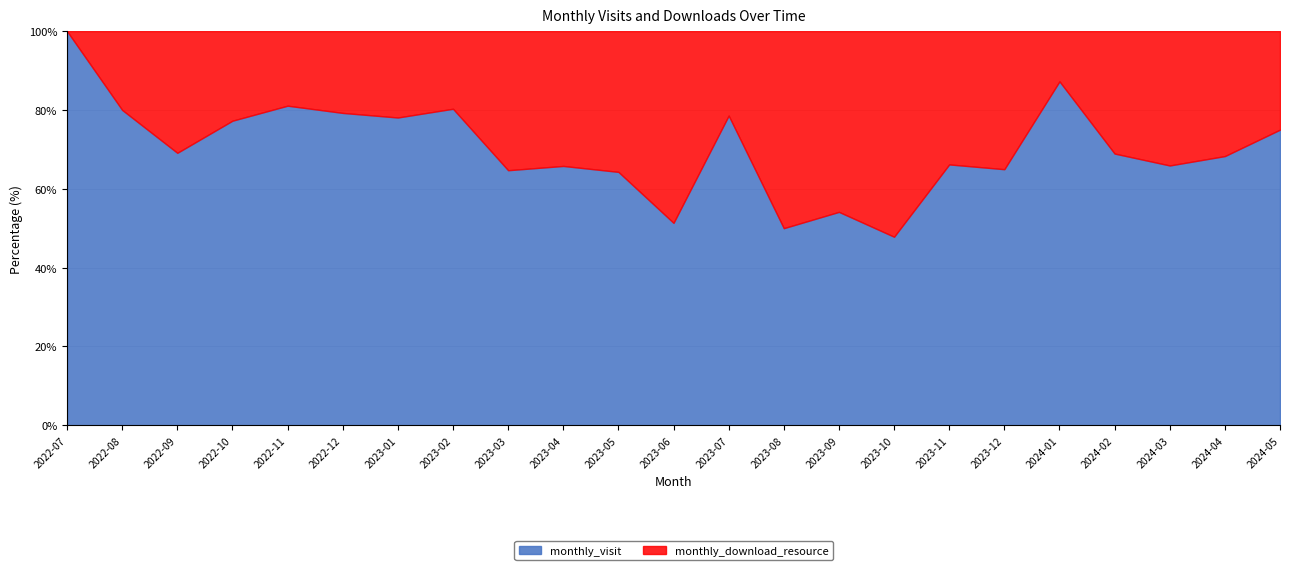

Between which two adjacent categories do monthly_visit and monthly_download_resource first intersect?

2023-09 and 2023-10